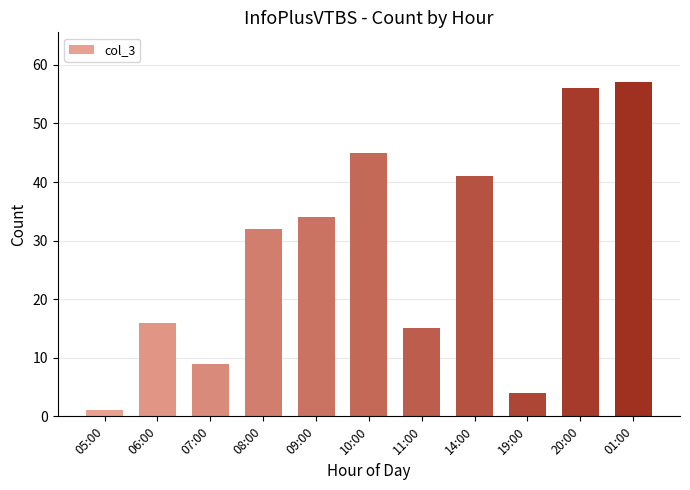

What is the approximate value at 11:00?

15